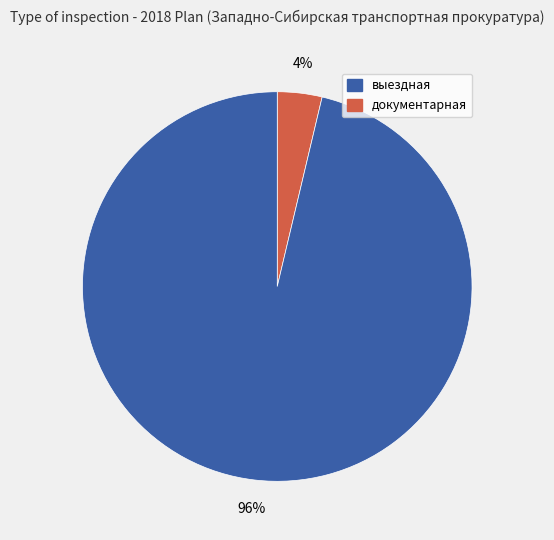

To the nearest percent, what is the average slice percentage?

50%